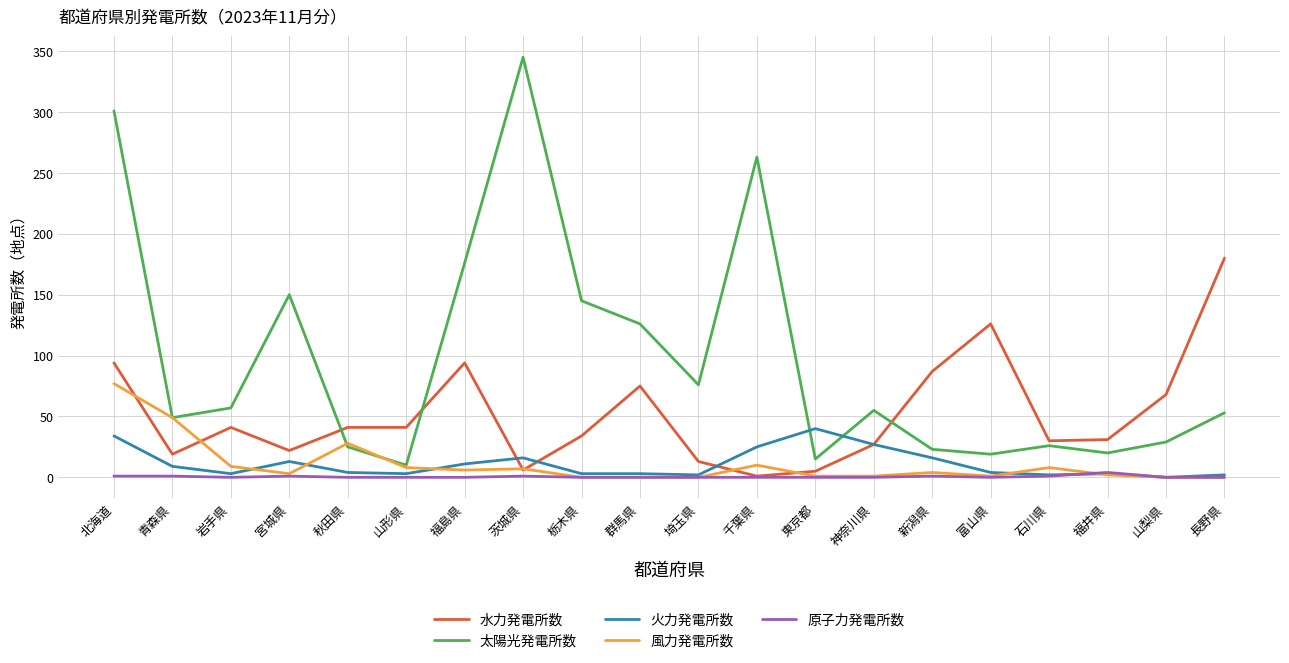

At how many categories does at least one series exceed 243?

3